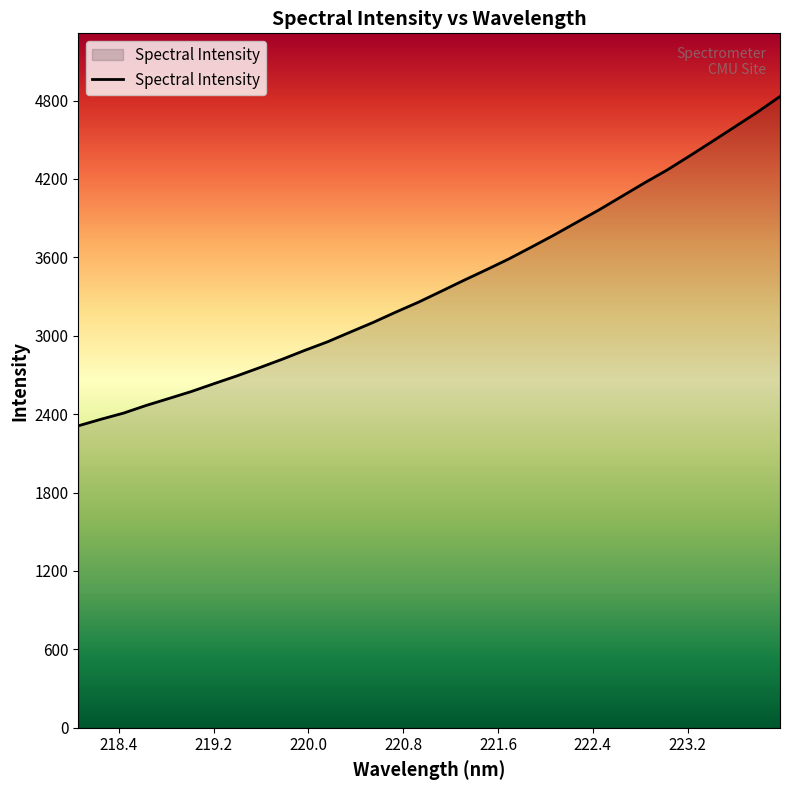

True or false: there are more than 2 points higher than both neighbors.

False